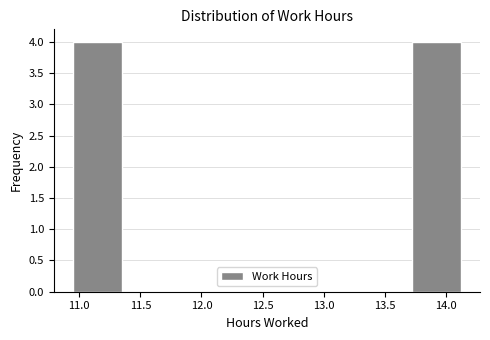

What is the height of the bar covering 13.70 to 14.10 on the x-axis? Neither the bar edges nor the heights are printed on the chart, so give them approximately, as read against the axes.

4